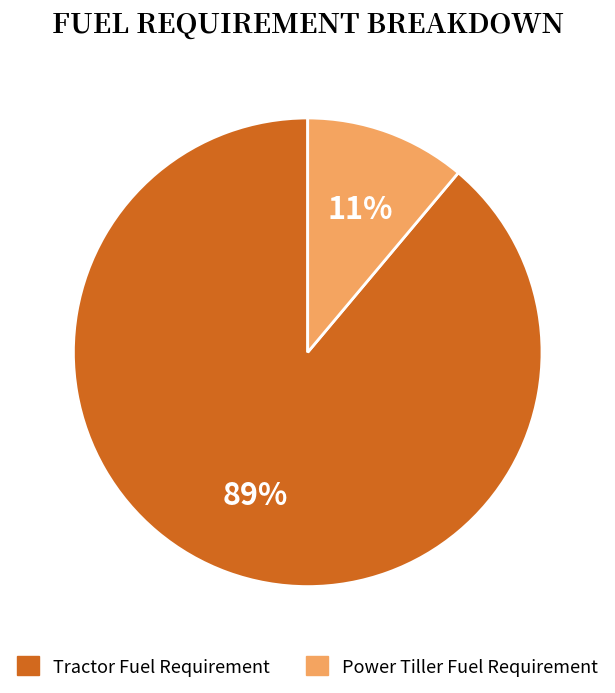

Is Tractor Fuel Requirement the majority of the pie?

Yes